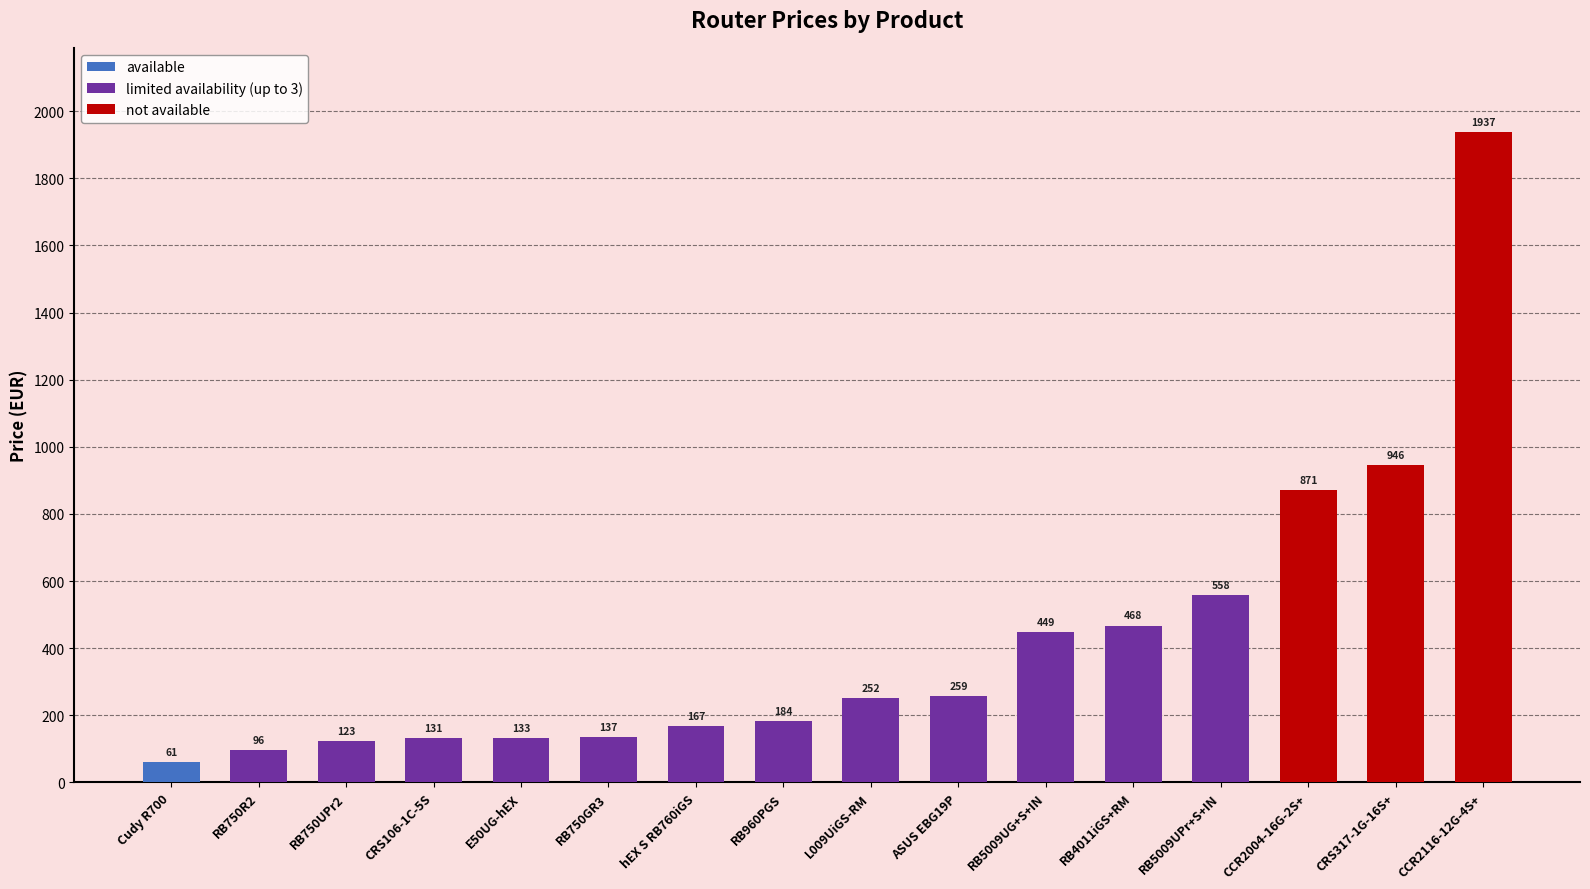

List the labels in order of value, smallest first.

Cudy R700, RB750R2, RB750UPr2, CRS106-1C-5S, E50UG-hEX, RB750GR3, hEX S RB760iGS, RB960PGS, L009UiGS-RM, ASUS EBG19P, RB5009UG+S+IN, RB4011iGS+RM, RB5009UPr+S+IN, CCR2004-16G-2S+, CRS317-1G-16S+, CCR2116-12G-4S+